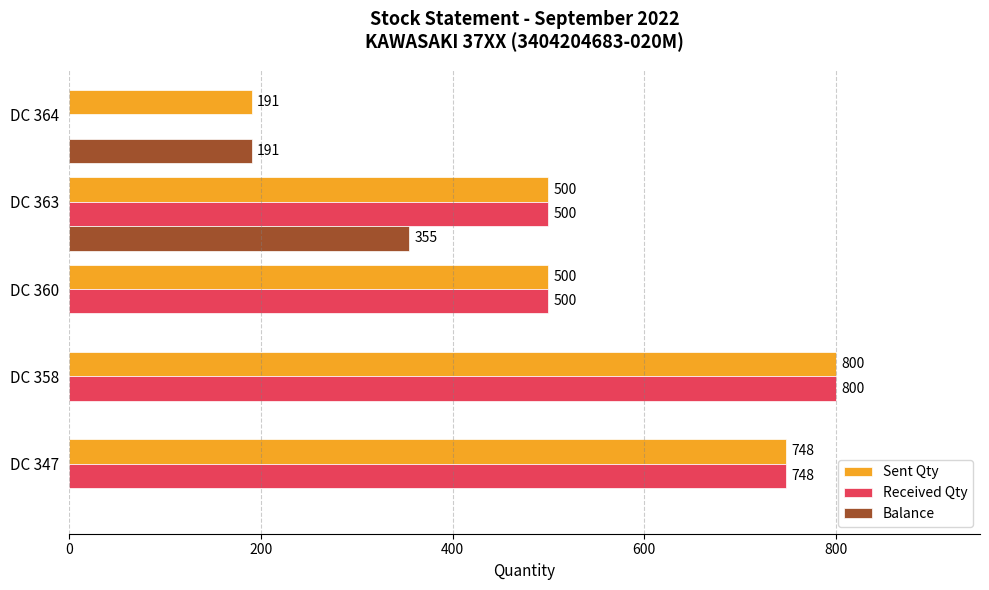

Count the number of data series in this chart.

3